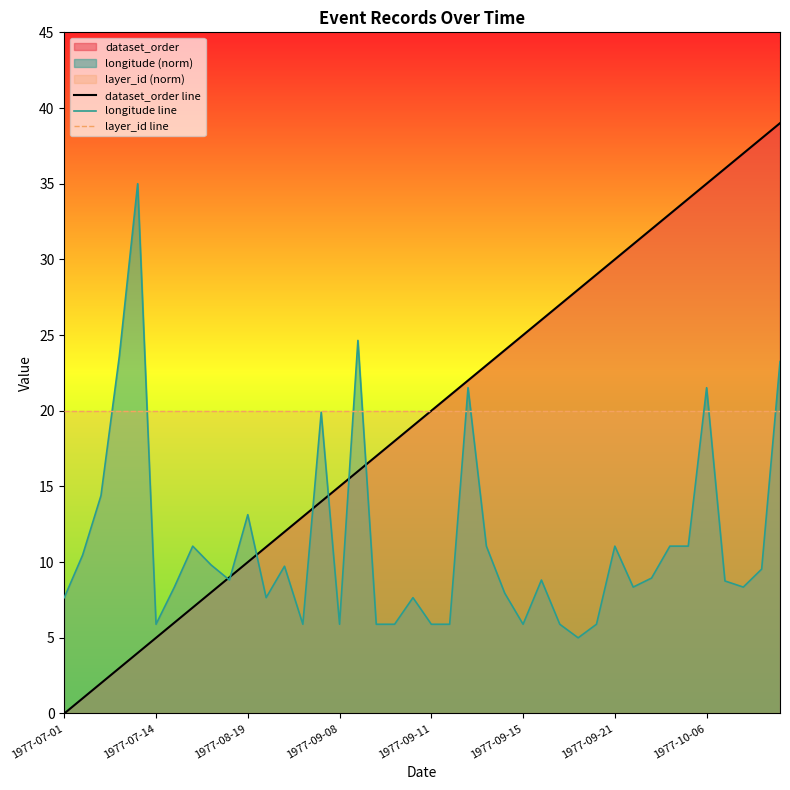

Reading right to left, what are all the values shown in this chart?

dataset_order line: 39.0	38.0	37.0	36.0	35.0	34.0	33.0	32.0	31.0	30.0	29.0	28.0	27.0	26.0	25.0	24.0	23.0	22.0	21.0	20.0	19.0	18.0	17.0	16.0	15.0	14.0	13.0	12.0	11.0	10.0	9.0	8.0	7.0	6.0	5.0	4.0	3.0	2.0	1.0	0.0
longitude line: 23.2	9.5	8.4	8.8	21.5	11.1	11.1	8.9	8.4	11.1	5.9	5.0	5.9	8.8	5.9	8.0	11.1	21.5	5.9	5.9	7.7	5.9	5.9	24.6	5.9	19.9	5.9	9.7	7.7	13.1	8.8	9.8	11.1	8.4	5.9	35.0	23.6	14.4	10.5	7.7
layer_id line: 20.0	20.0	20.0	20.0	20.0	20.0	20.0	20.0	20.0	20.0	20.0	20.0	20.0	20.0	20.0	20.0	20.0	20.0	20.0	20.0	20.0	20.0	20.0	20.0	20.0	20.0	20.0	20.0	20.0	20.0	20.0	20.0	20.0	20.0	20.0	20.0	20.0	20.0	20.0	20.0